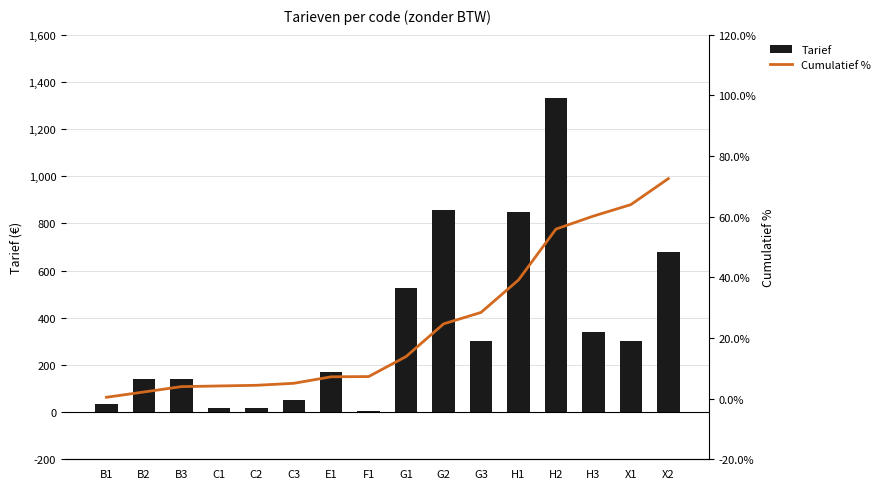

What is the difference between the highest and lowest values at H3?

279.8